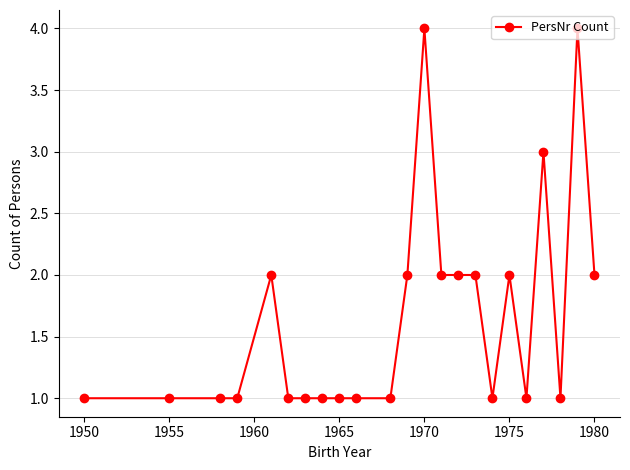

What is the sum of all values?

38